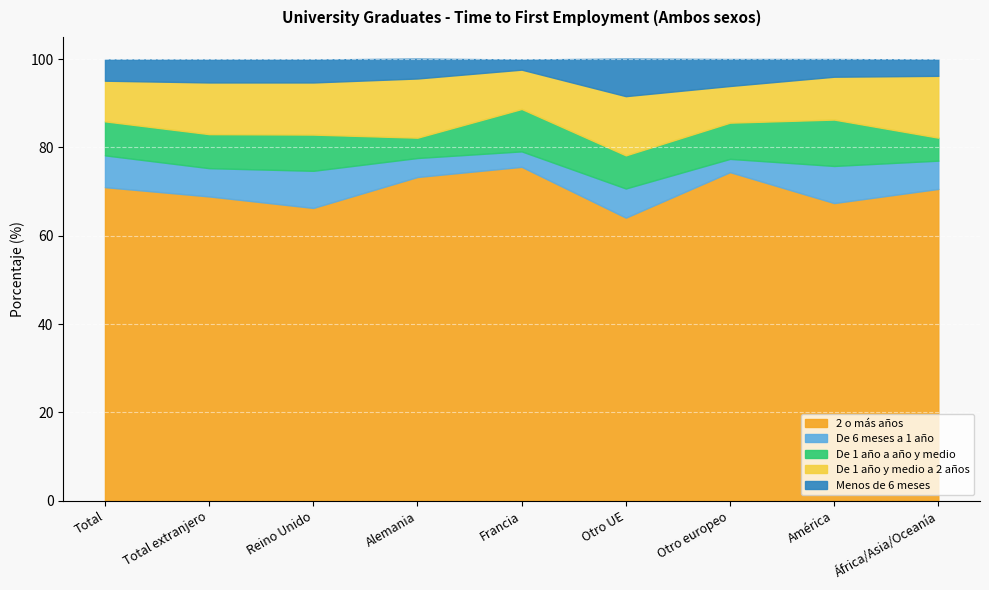

How many data points in De 1 año a año y medio are less than 7?

2